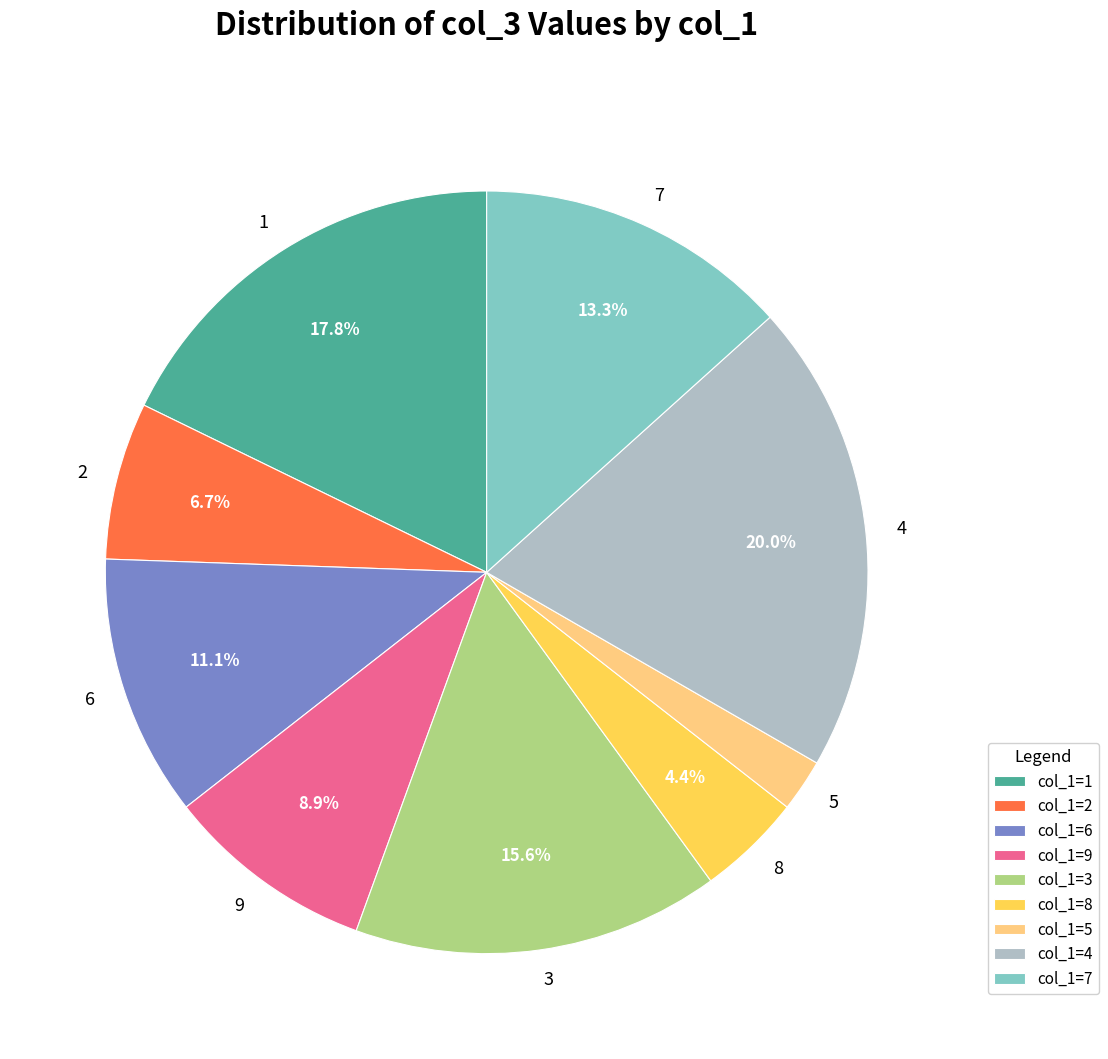

Is there any slice that represents more than half of the pie?

No